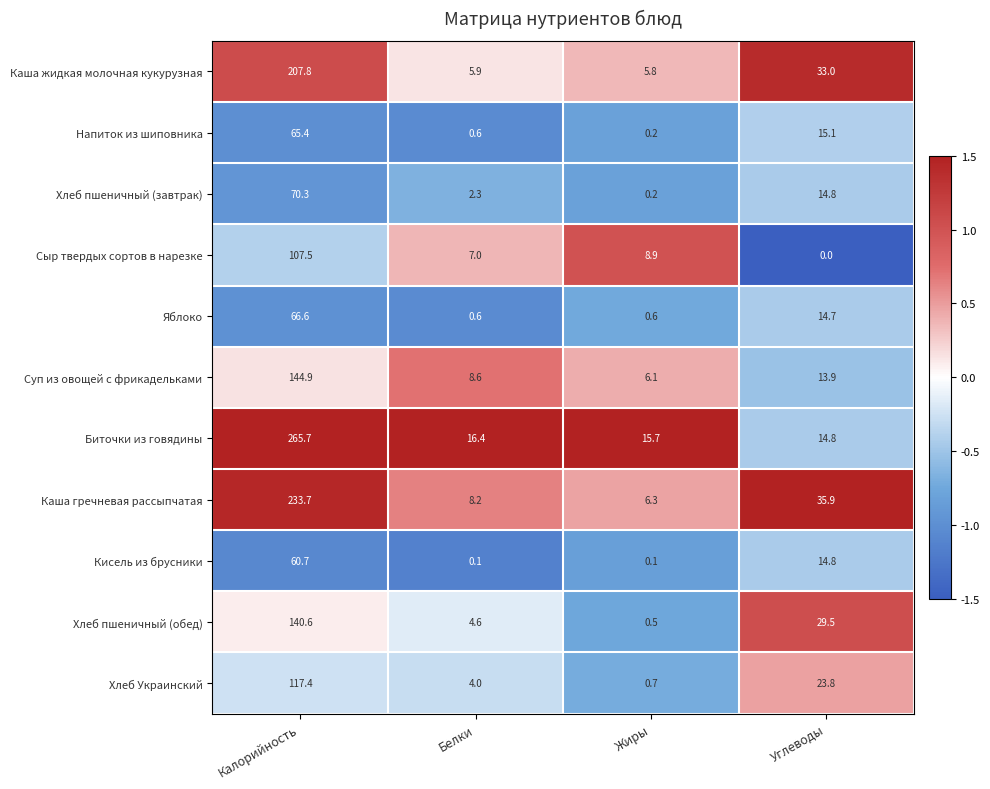

Which label corresponds to the largest value in the chart?

Калорийность